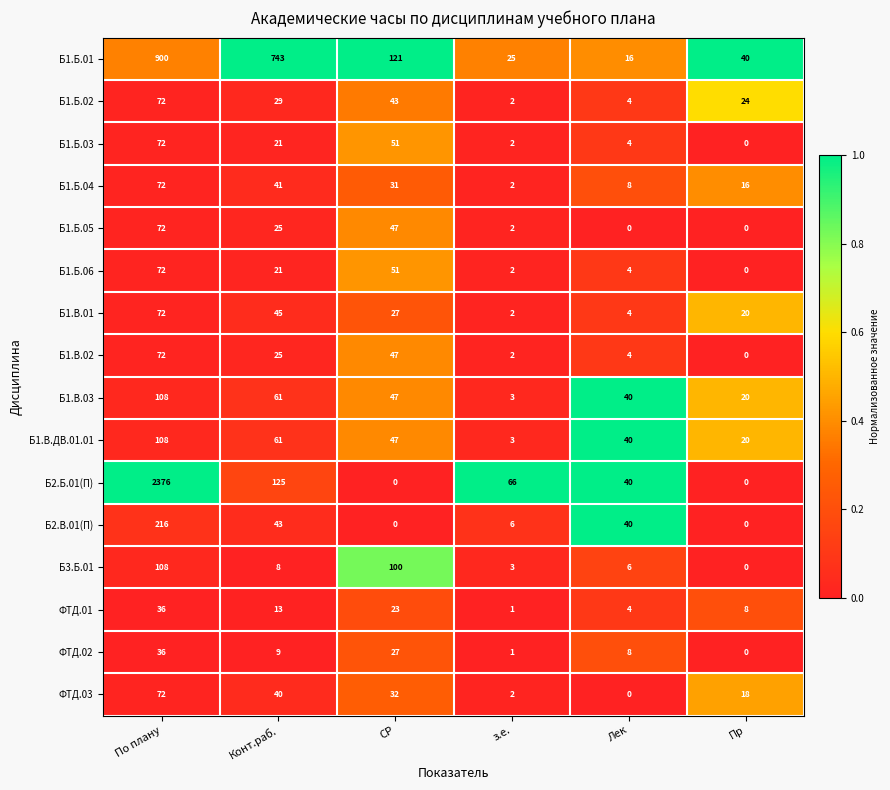

At how many categories does at least one series exceed 0?

6